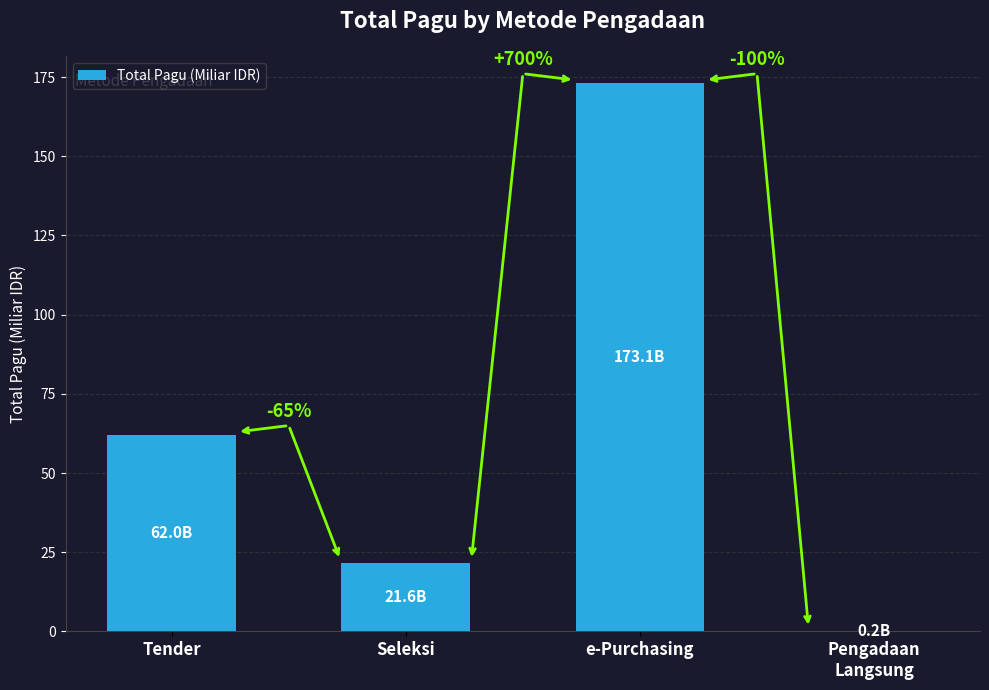

Which has a higher value, e-Purchasing or Tender?

e-Purchasing